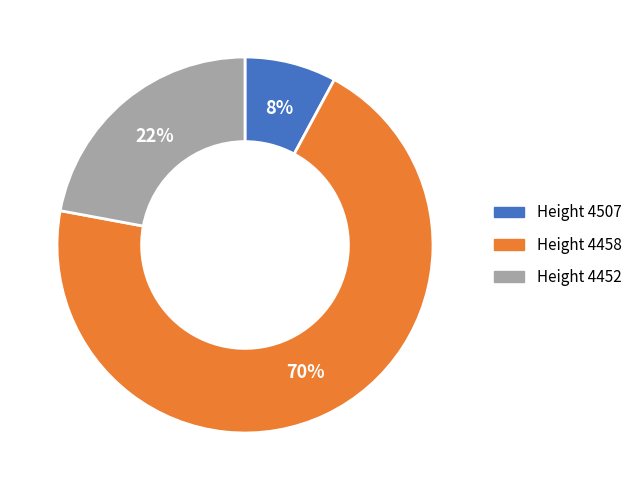

To the nearest percent, what percentage of the pie is Height 4452?

22%